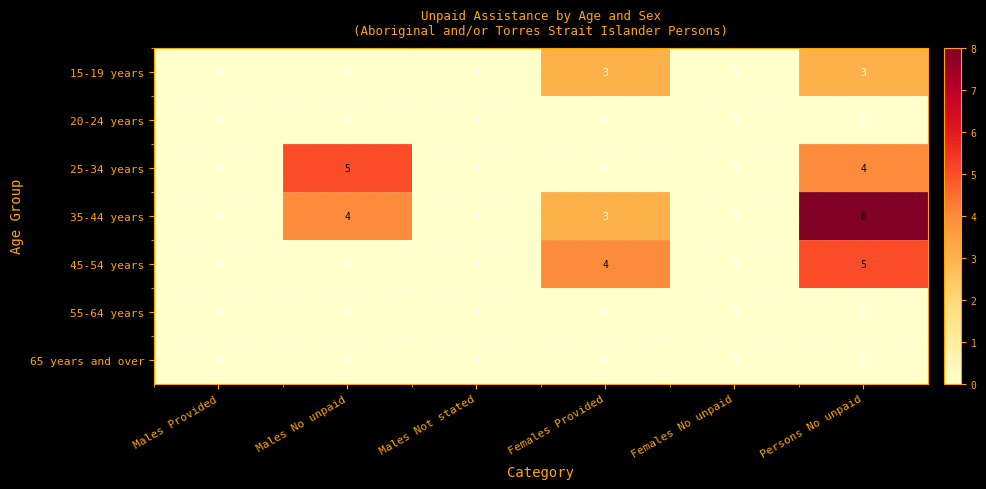

How many series are shown in this chart?

7